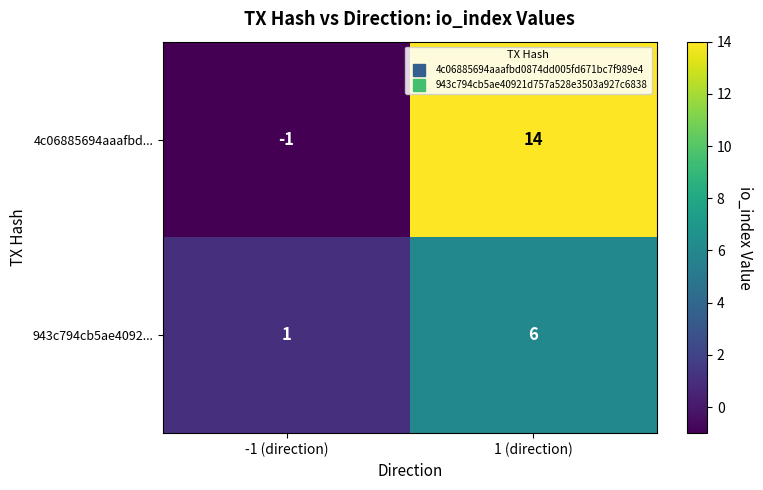

Reading right to left, extract all data points from this chart.

4c06885694aaafbd...: 14	-1
943c794cb5ae4092...: 6	1